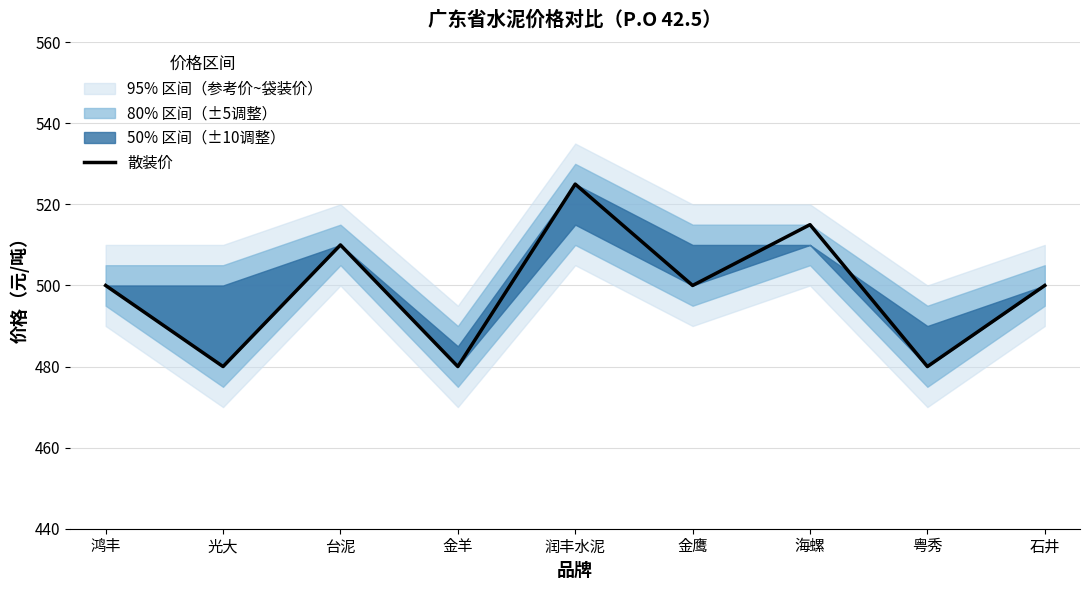

Rank the categories by value from highest to lowest.

润丰水泥, 海螺, 台泥, 鸿丰, 金鹰, 石井, 光大, 金羊, 粤秀